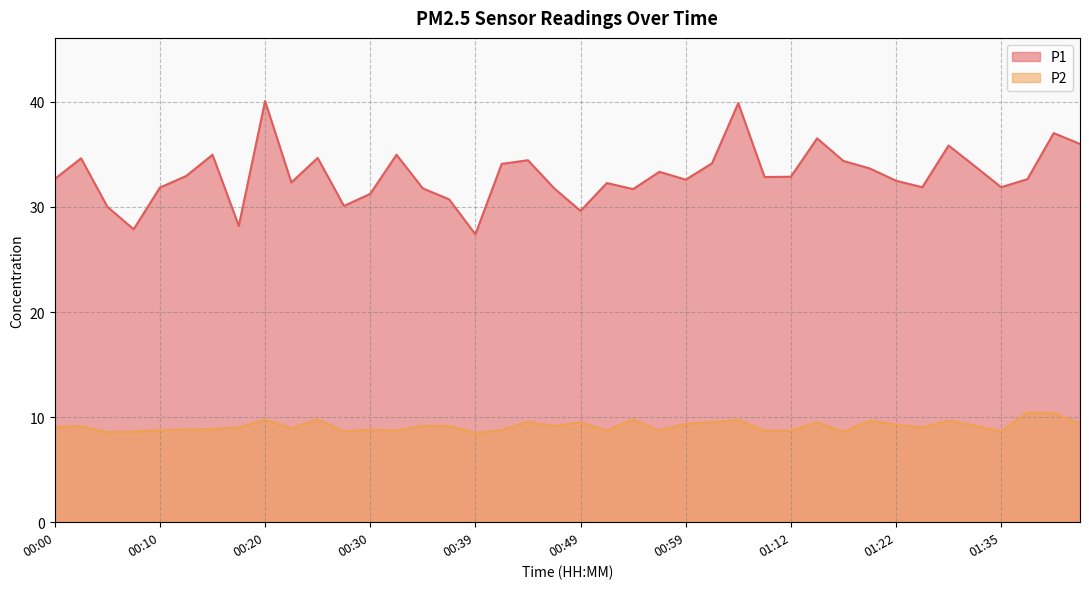

True or false: P2 has more than 2 points higher than both neighbors.

True